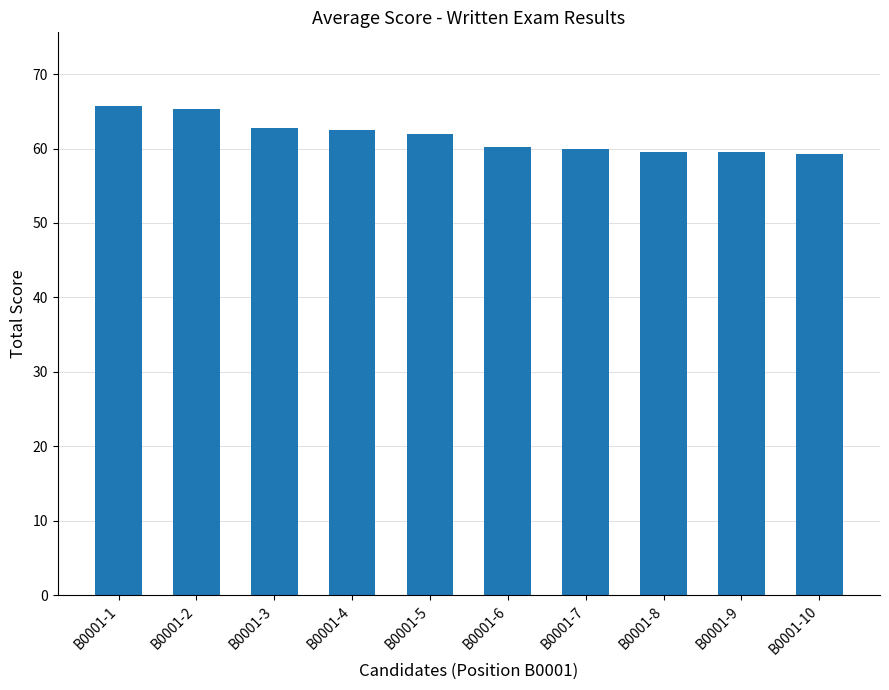

What is the maximum value shown in the chart?

65.8